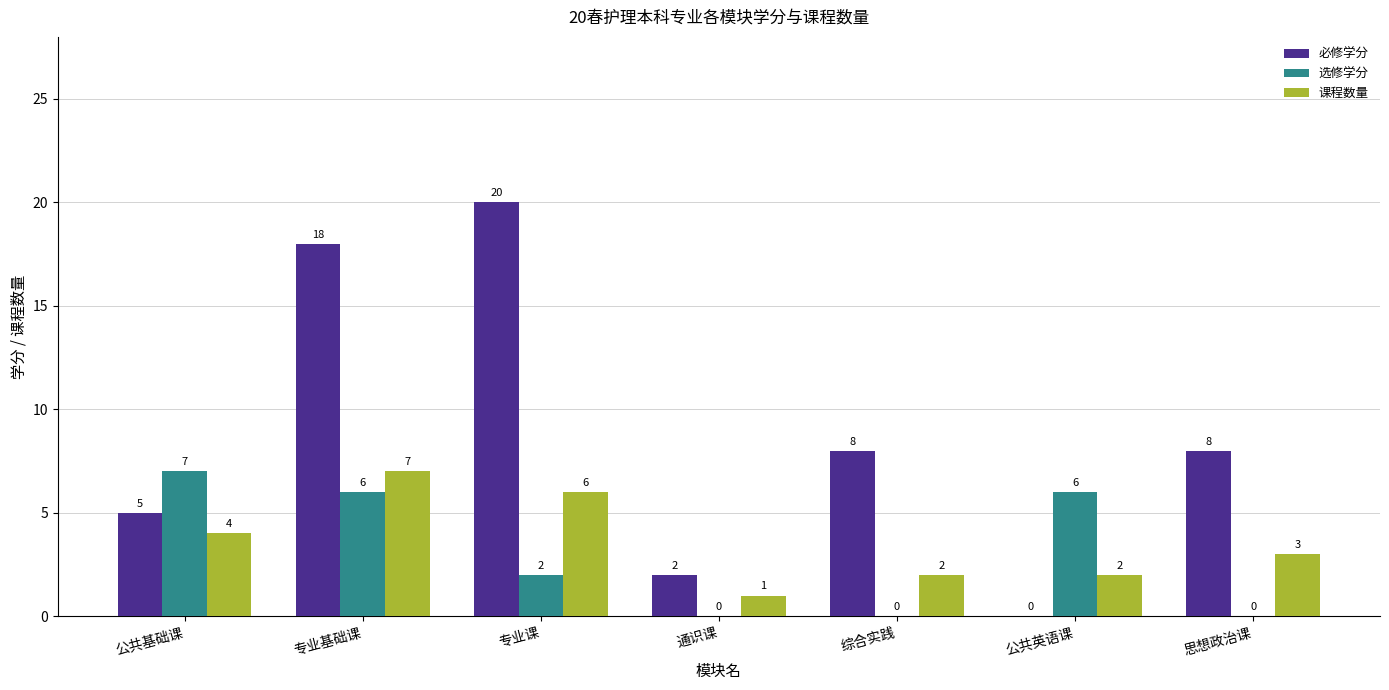

What are all the series names shown in the legend?

必修学分, 选修学分, 课程数量